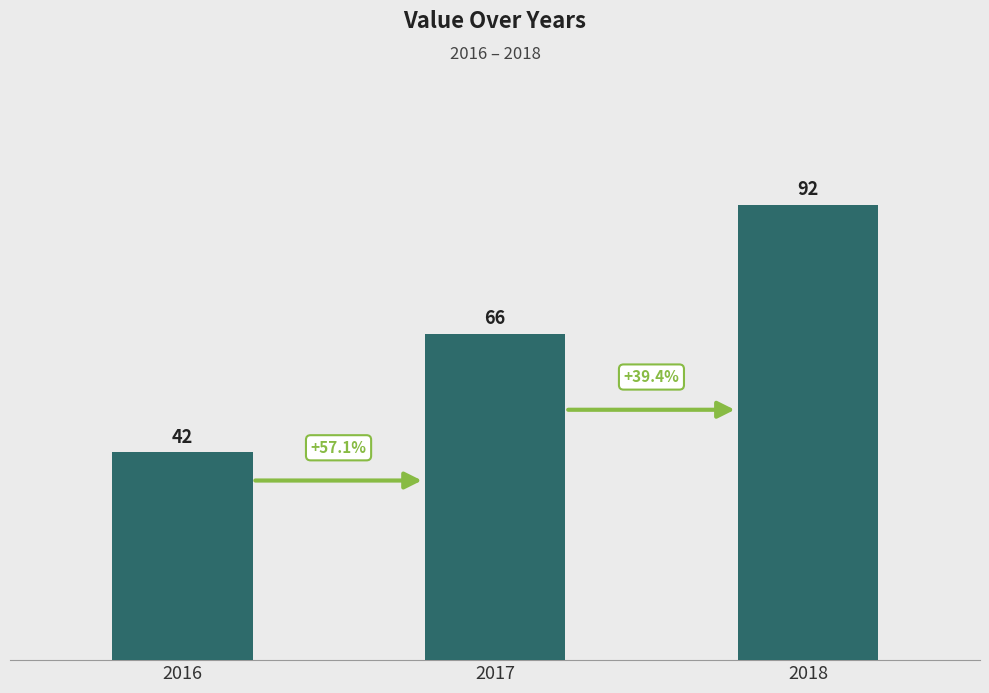

List the labels in order of value, smallest first.

2016, 2017, 2018